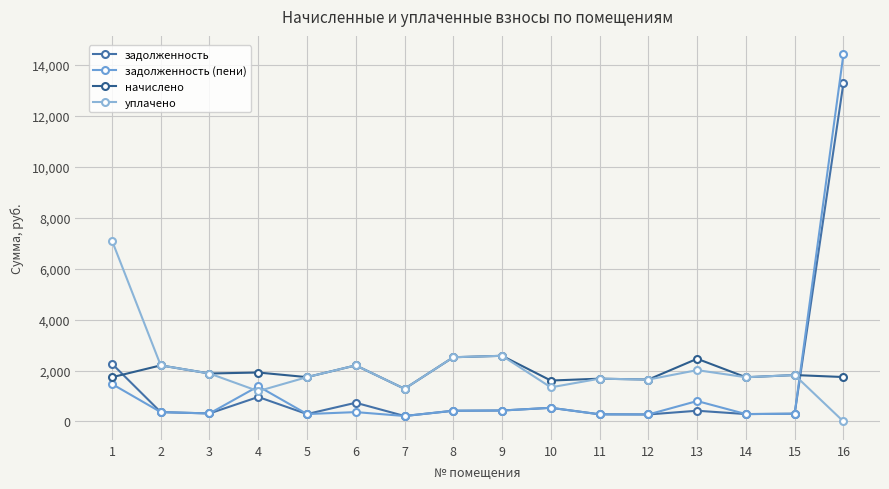

What is the sum of the задолженность values at 10 and 8?

956.2